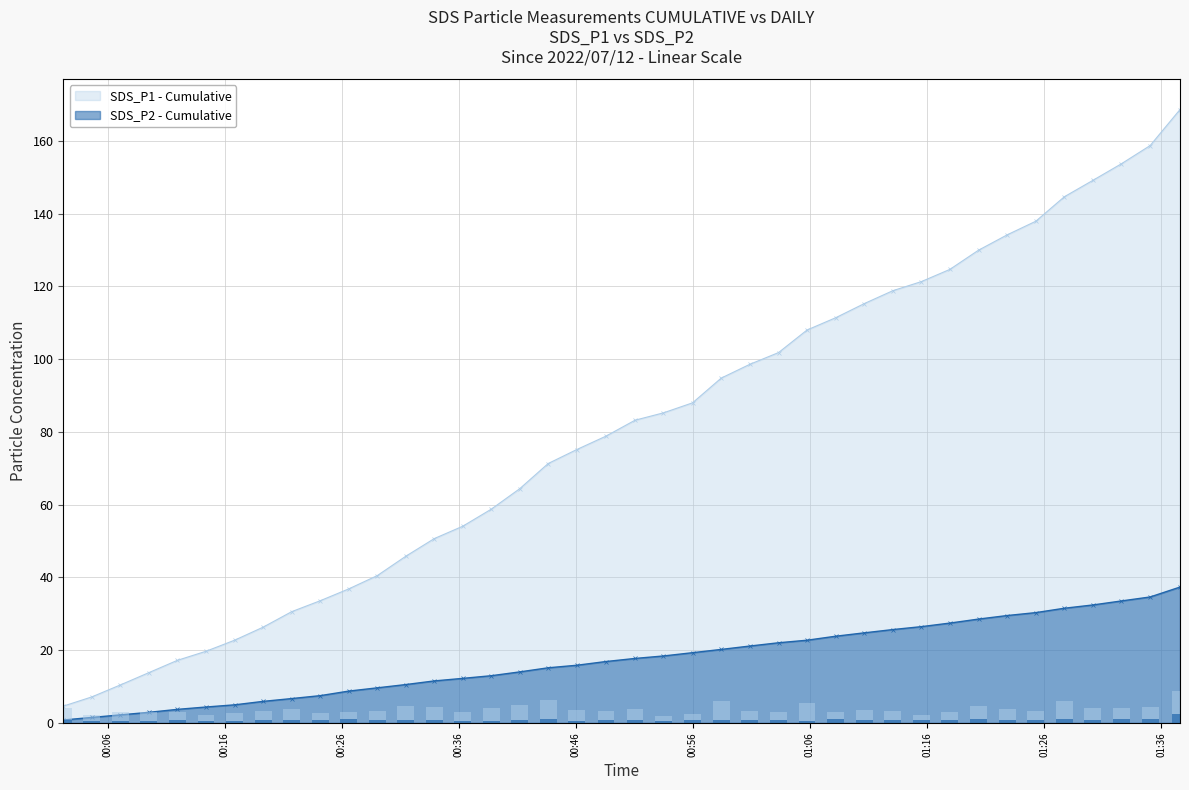

What position from the left is 00:56?

23